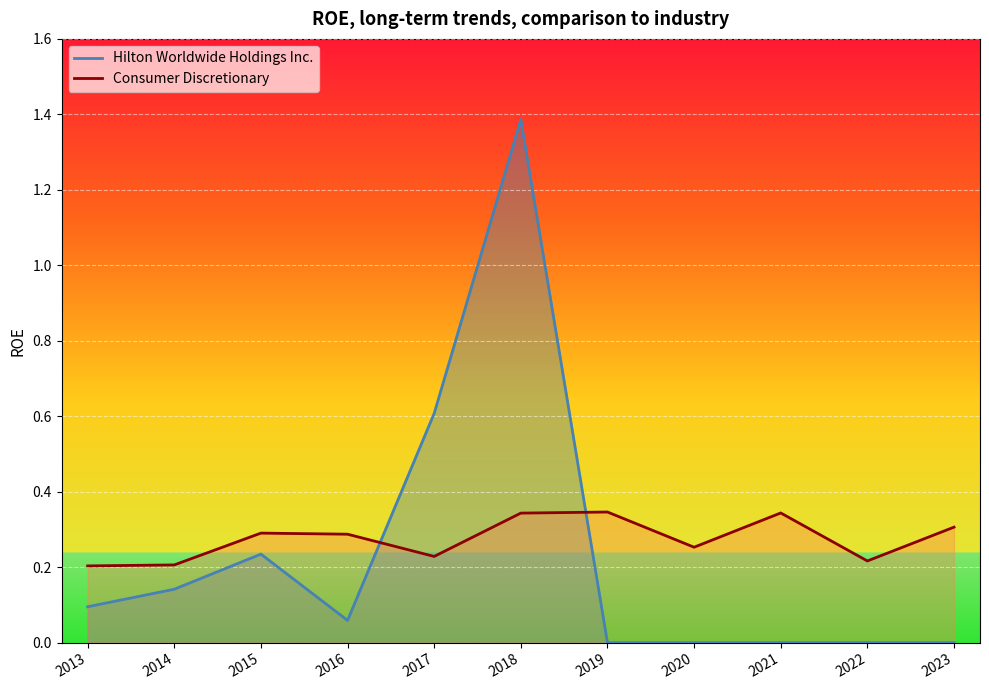

What is the value of the Consumer Discretionary point at the 9th from the left?

0.3